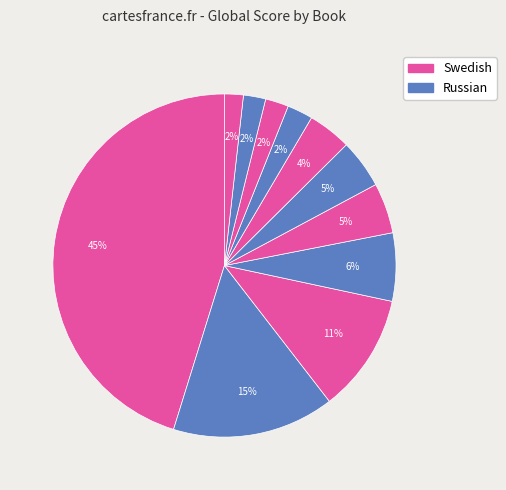

Count the number of slices in the pie.

11